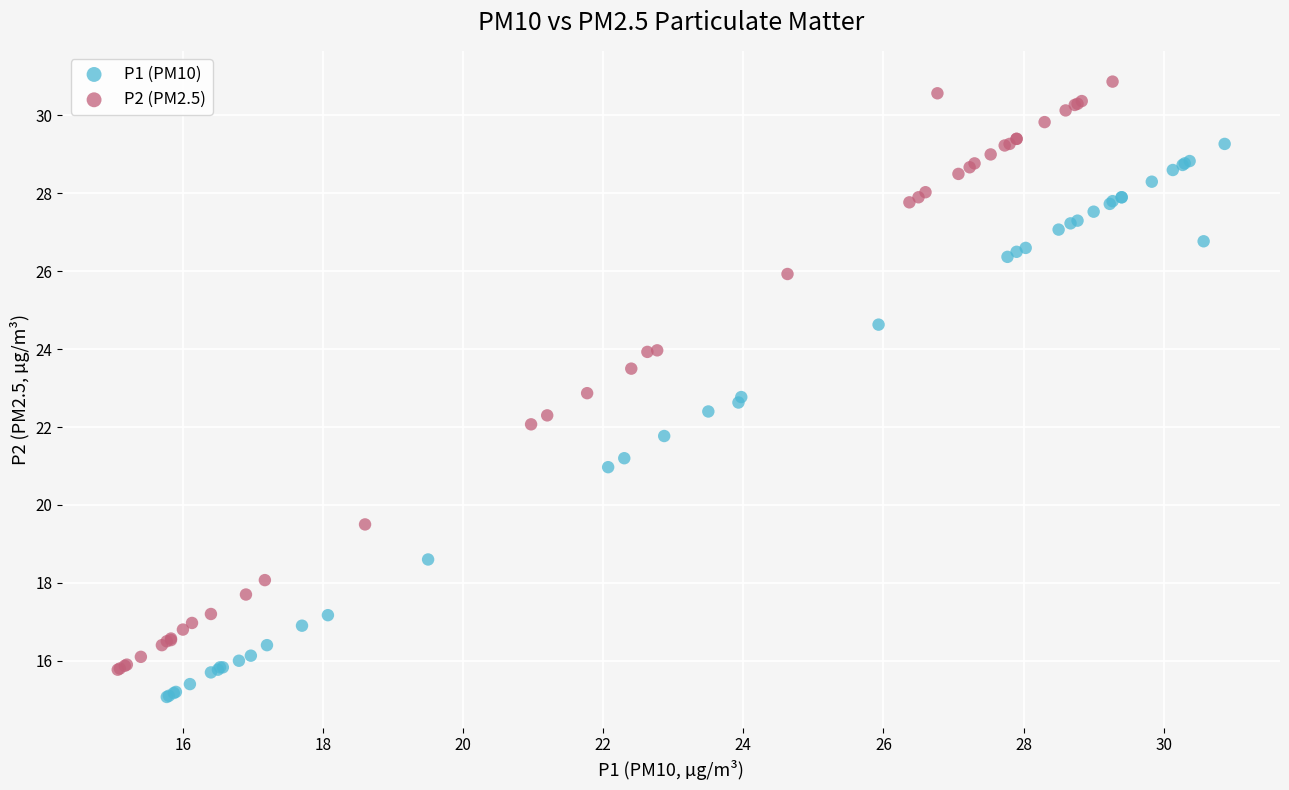

Which series reaches the maximum Y coordinate?

P2 (PM2.5)